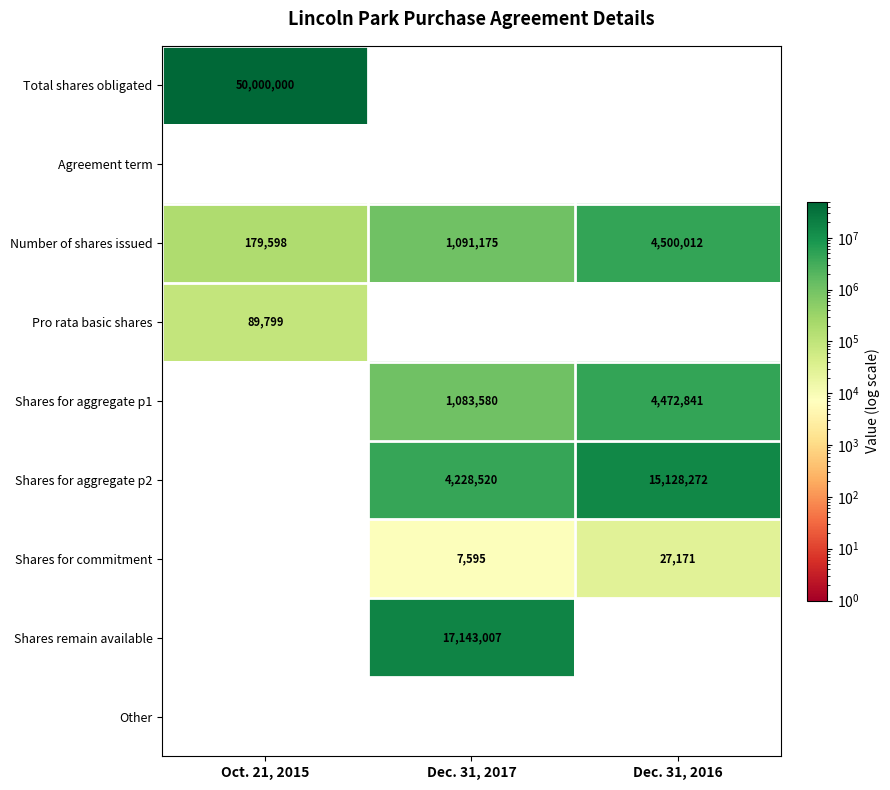

What value does the Number of shares issued series have at Dec. 31, 2017?

1091175